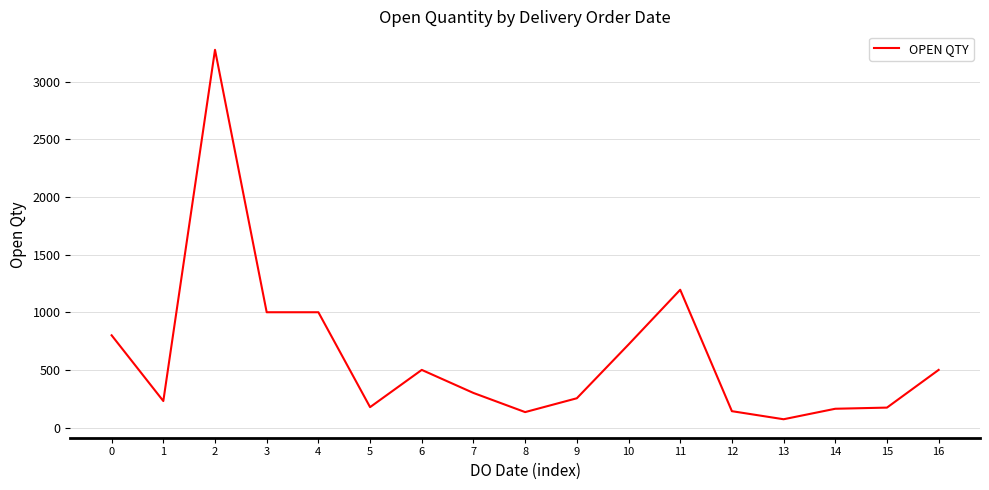

What is the minimum value shown in the chart?

72